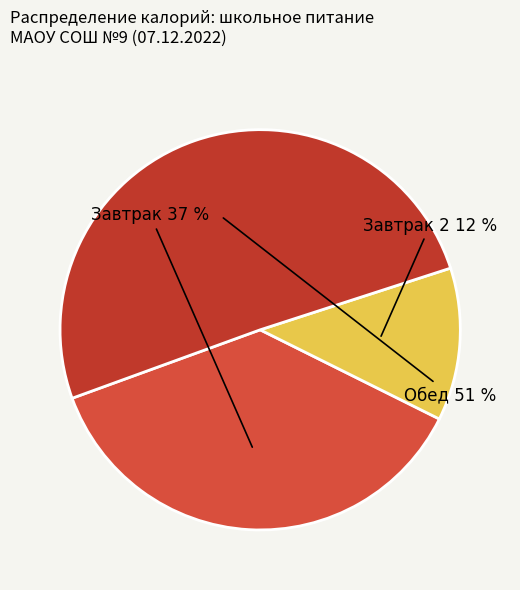

To the nearest percent, what is the average slice percentage?

33%